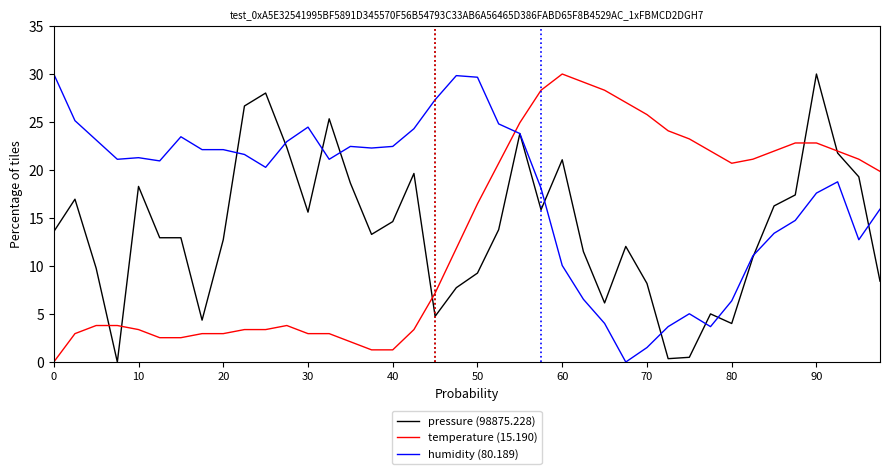

True or false: temperature (15.190) and humidity (80.189) cross at least once.

True